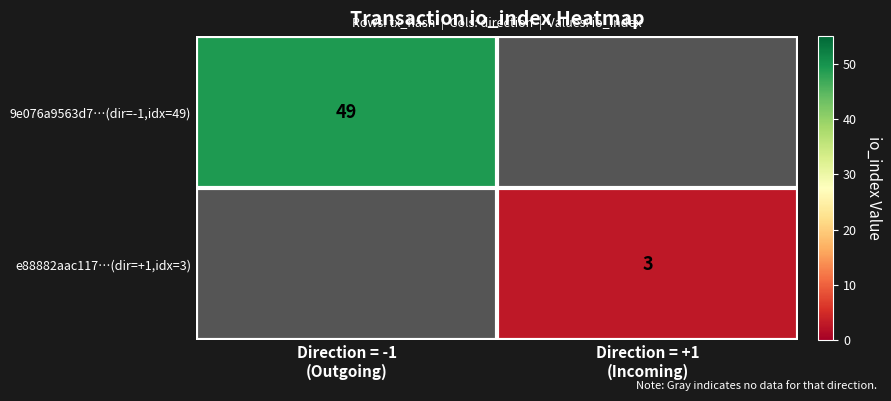

Rank the categories by 9e076a9563d7…(dir=-1,idx=49) value from highest to lowest.

Direction = -1 (Outgoing), Direction = +1 (Incoming)